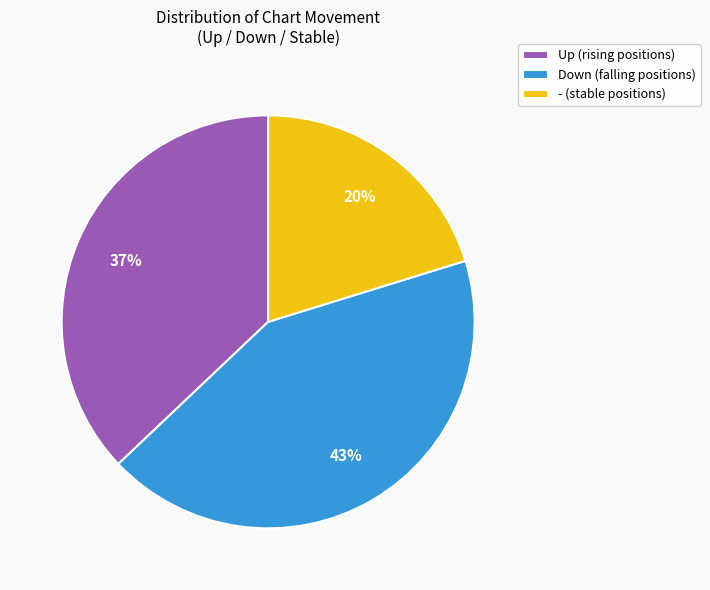

To the nearest percent, what percentage of the pie is Up (rising positions)?

37%